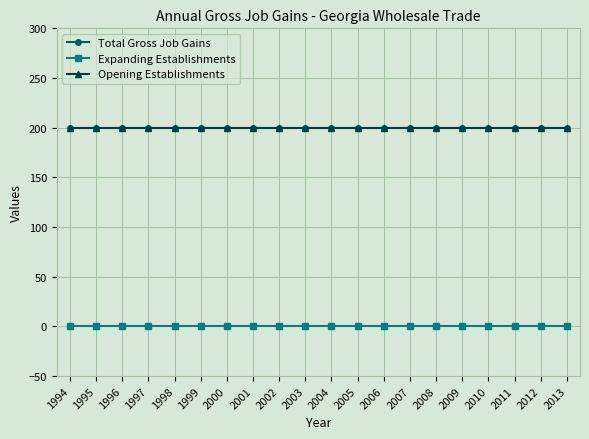

What is the value of the Total Gross Job Gains point at the 4th from the left?

200